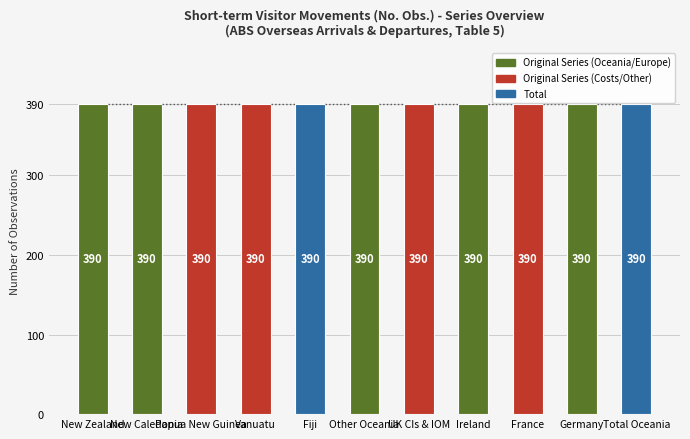

What is the sum of the No. Obs. values at Papua New Guinea and Fiji?

780